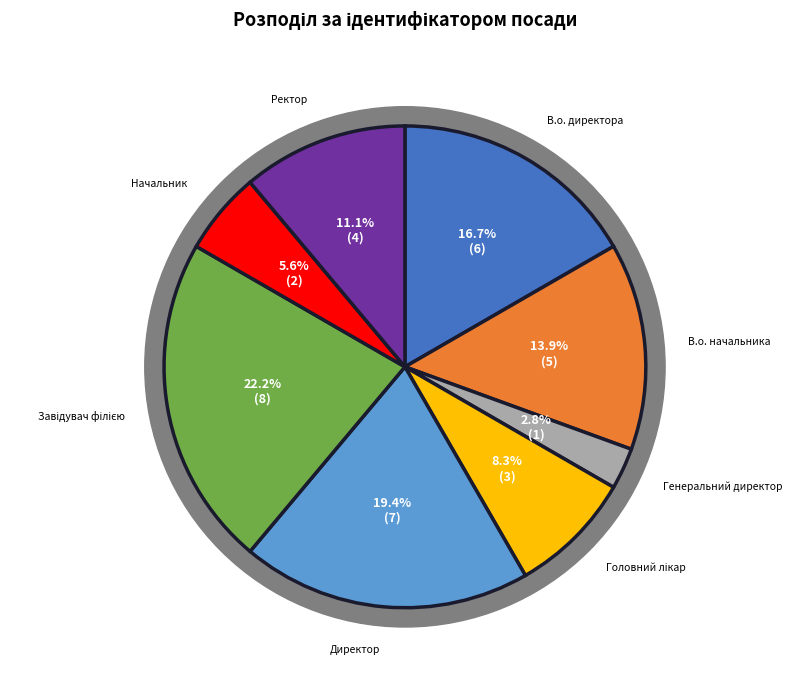

Between В.о. директора and Генеральний директор, which is larger?

В.о. директора